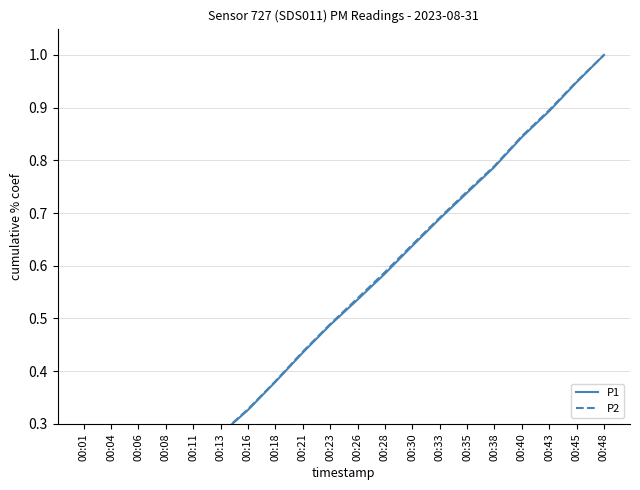

Reading right to left, what are all the values shown in this chart?

P1: 1.0	0.9	0.9	0.8	0.8	0.7	0.7	0.6	0.6	0.5	0.5	0.4	0.4	0.3	0.3	0.2	0.2	0.1	0.1	0.0
P2: 1.0	0.9	0.9	0.8	0.8	0.7	0.7	0.6	0.6	0.5	0.5	0.4	0.4	0.3	0.3	0.2	0.2	0.1	0.1	0.0